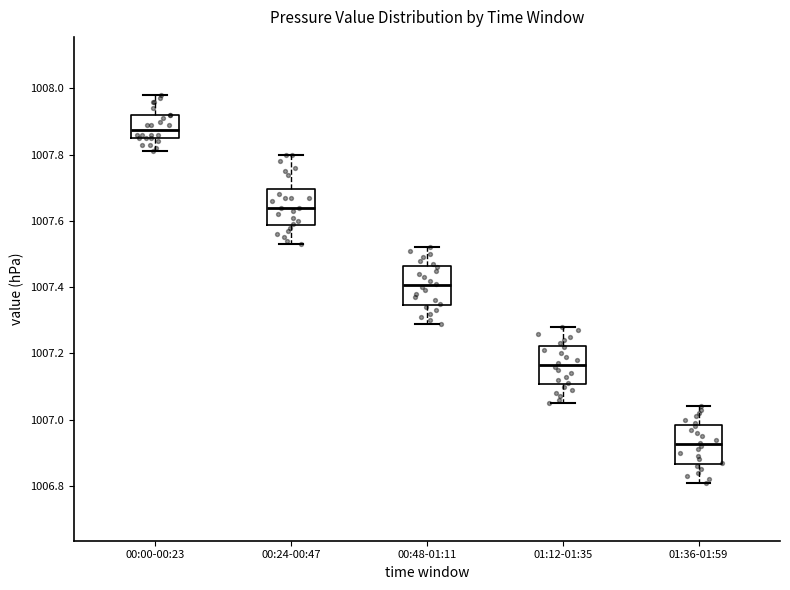

Reading left to right, transcribe this box plot: for each box, give where its median line is, the range the box spans, and where its two whiskers end, as read against the y-axis. The values are not printed on the chart, so give them approximately, as read against the axis.

00:00-00:23: median 1007.88, box 1007.86 to 1007.92, whiskers 1007.82 to 1007.98
00:24-00:47: median 1007.64, box 1007.58 to 1007.70, whiskers 1007.54 to 1007.80
00:48-01:11: median 1007.40, box 1007.34 to 1007.46, whiskers 1007.30 to 1007.52
01:12-01:35: median 1007.16, box 1007.10 to 1007.22, whiskers 1007.06 to 1007.28
01:36-01:59: median 1006.92, box 1006.86 to 1006.98, whiskers 1006.82 to 1007.04